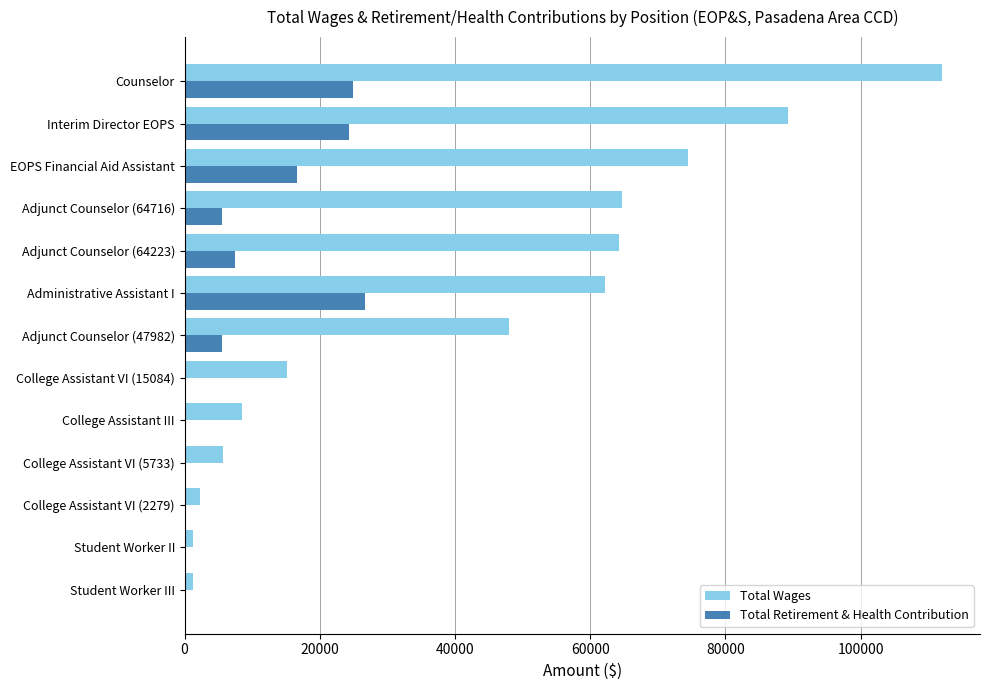

At which category is the sum across all series the highest?

Counselor